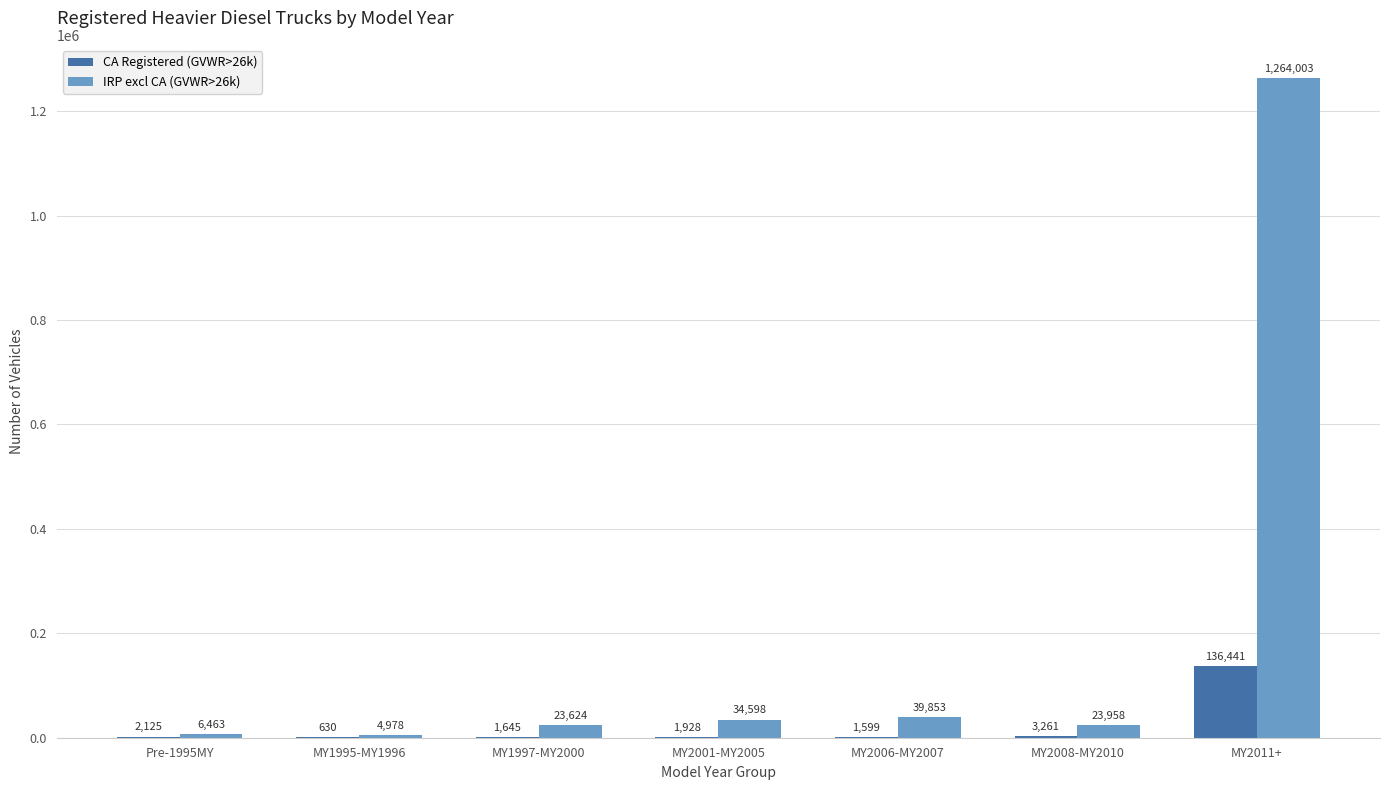

What are all the series names shown in the legend?

CA Registered (GVWR>26k), IRP excl CA (GVWR>26k)